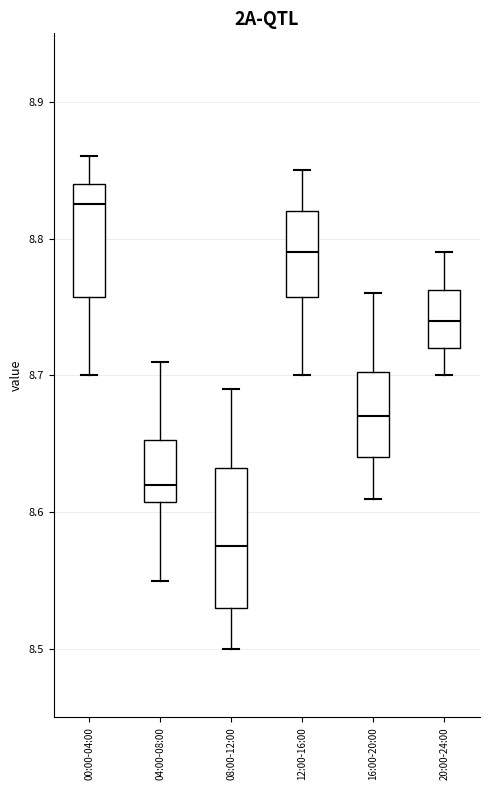

Which box has the lowest median line?

08:00-12:00